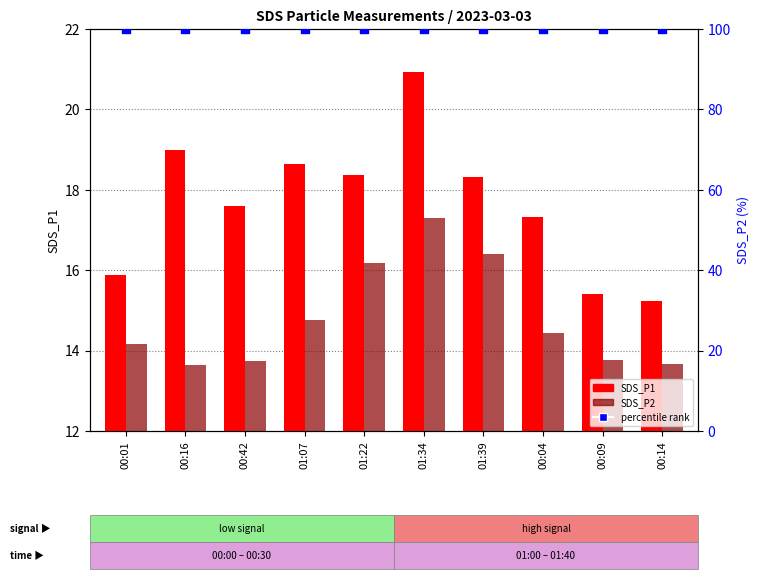

Which series has the largest total across all categories?

percentile rank within the sample